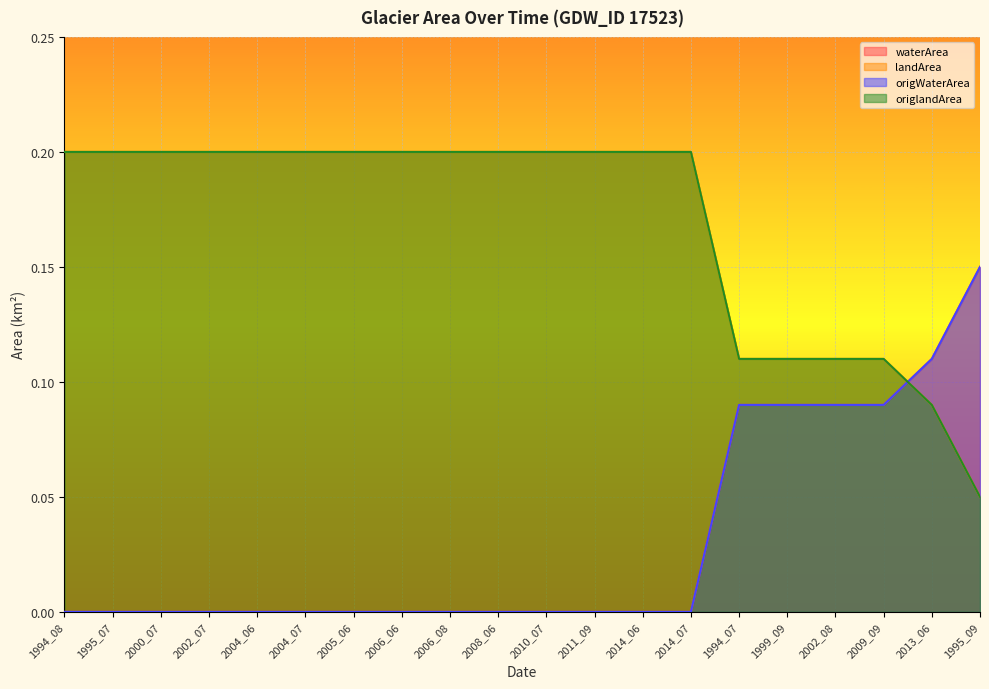

Rank the series at 2009_09 from highest to lowest value.

landArea, origlandArea, waterArea, origWaterArea